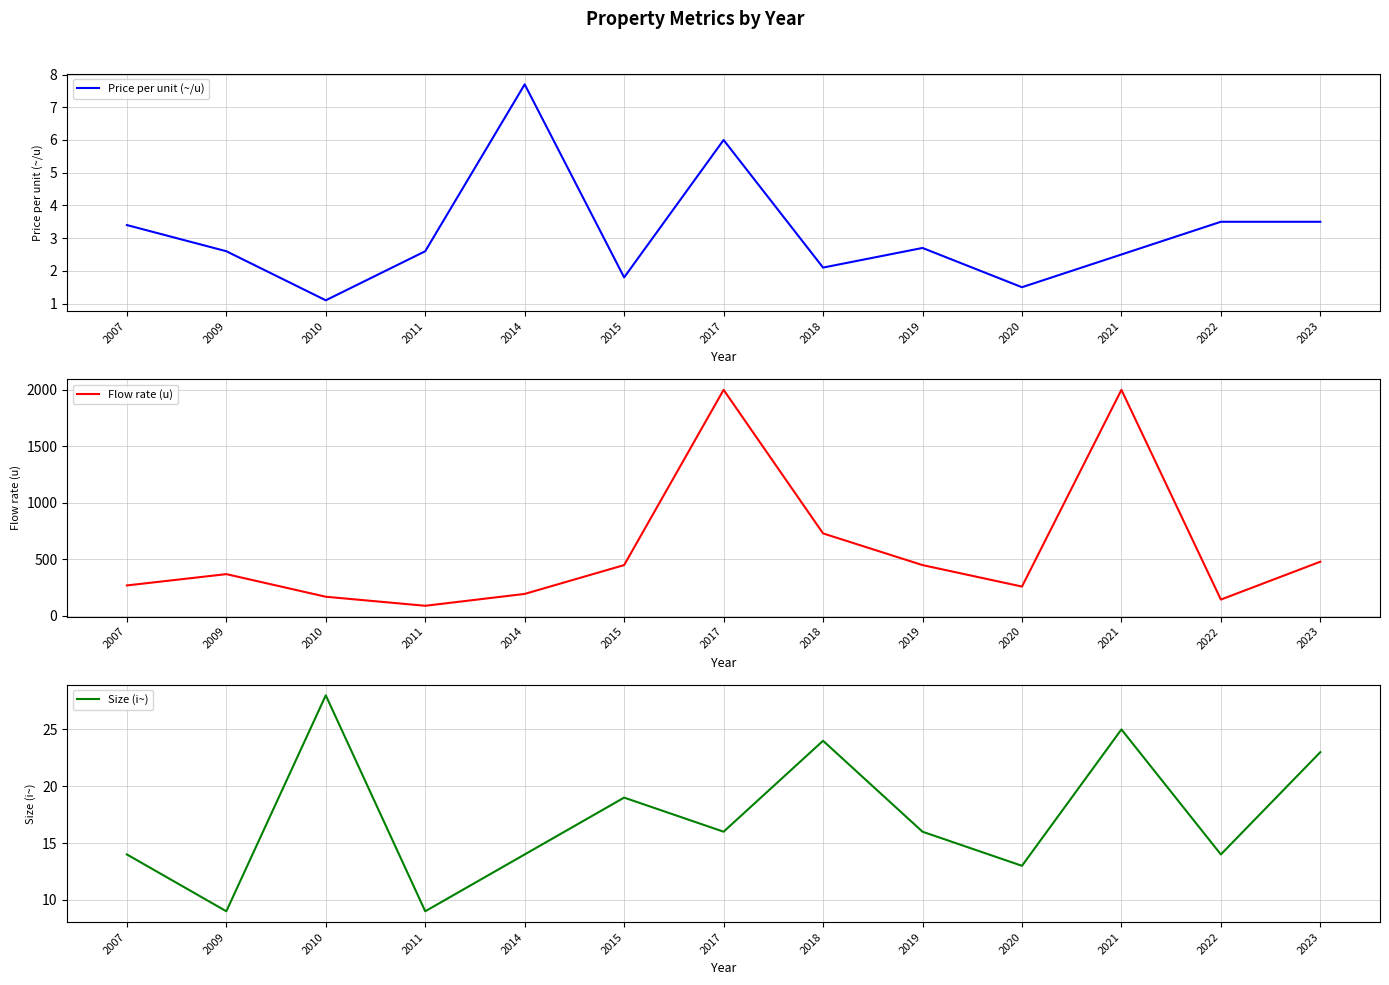

Where is Size (i~) nearest to the value 18?

2015